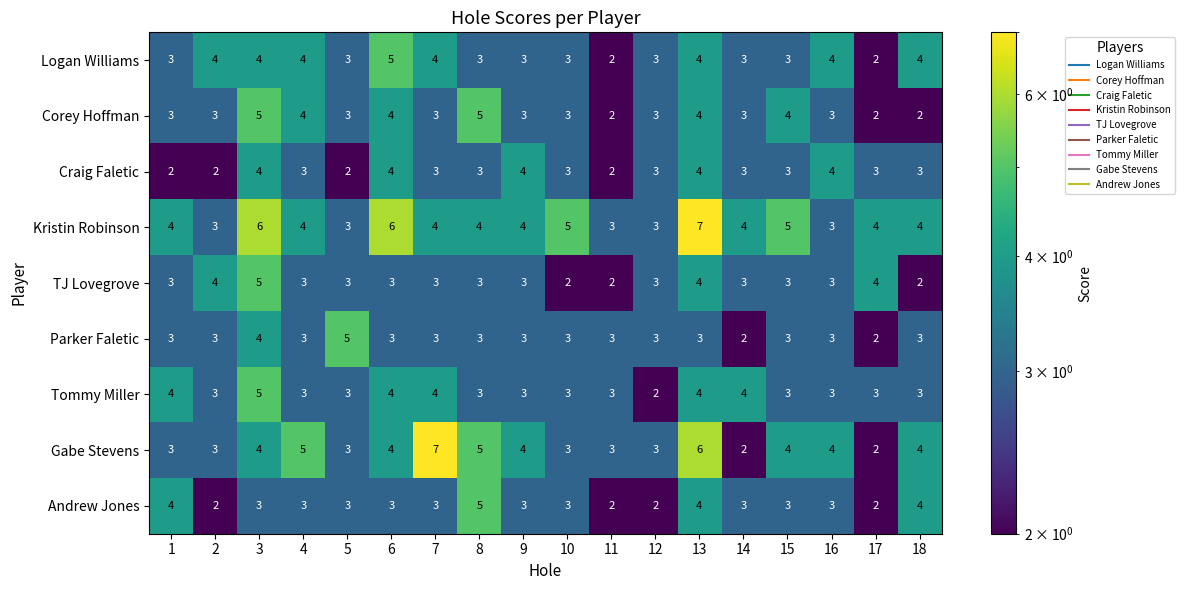

Which series has the largest total across all categories?

Kristin Robinson